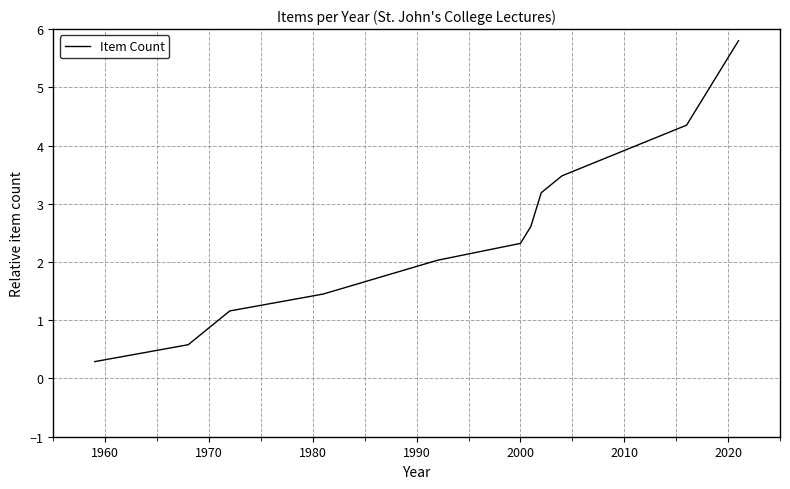

What is the difference between the maximum and minimum values?

5.5